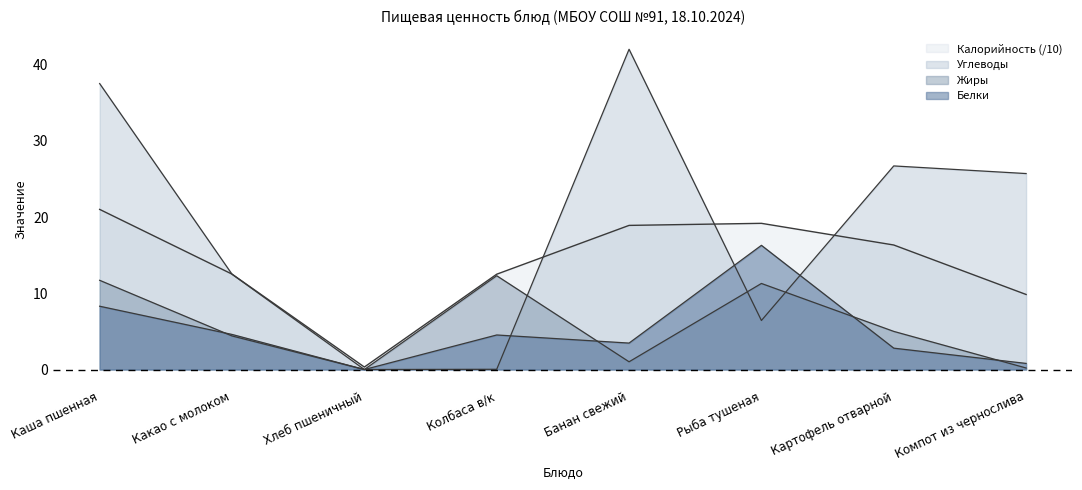

True or false: Углеводы and Белки cross at least once.

True